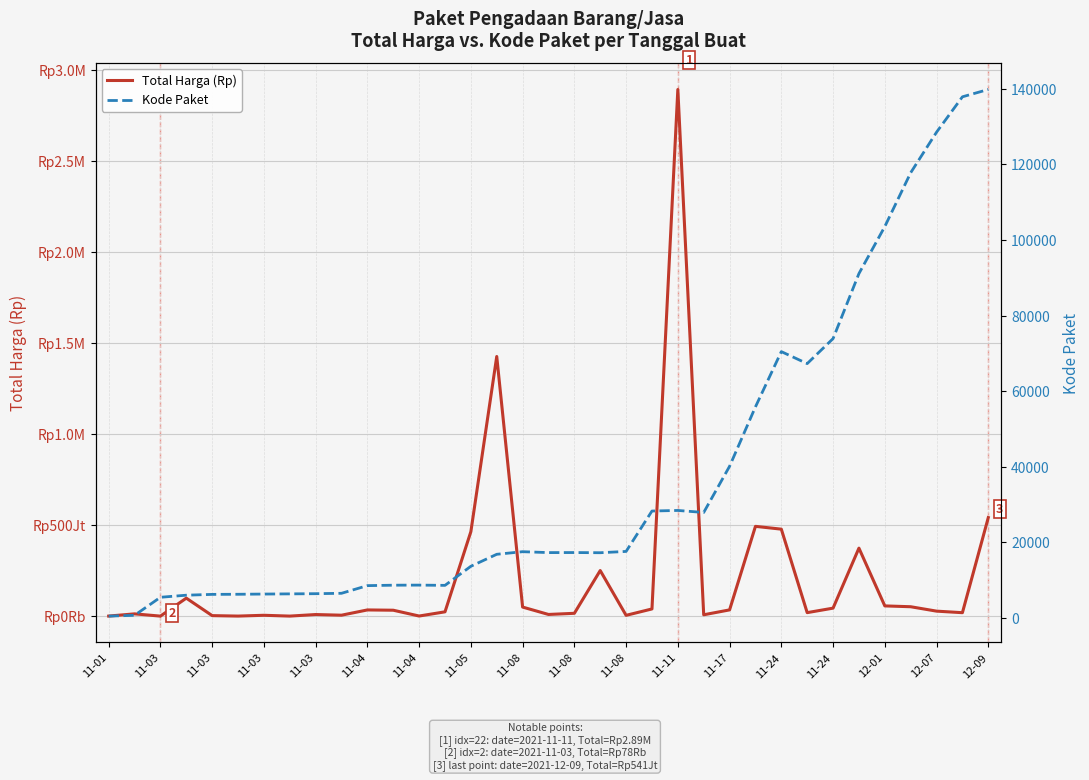

Does the chart display data point markers on the line(s)?

No